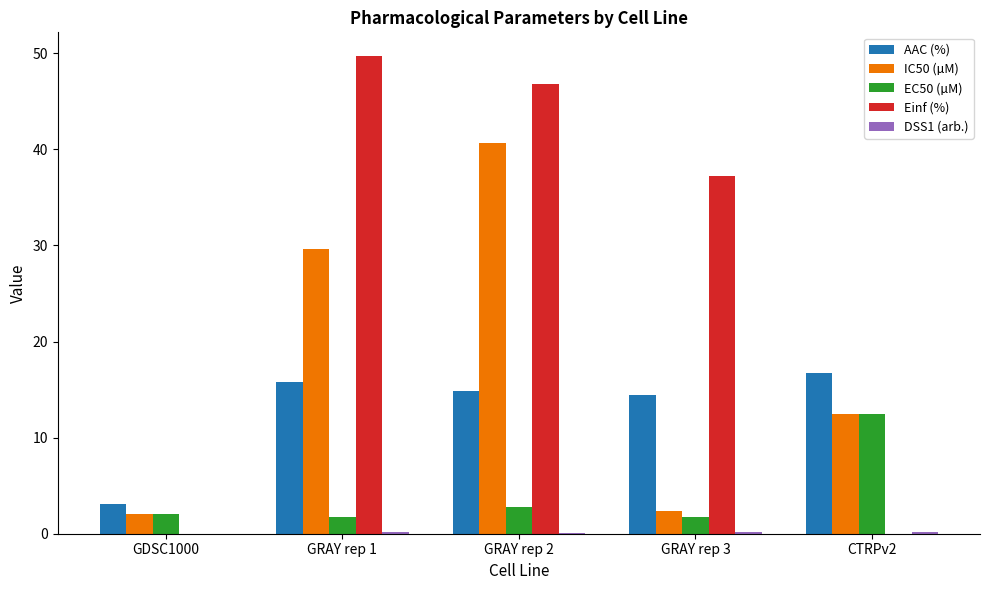

At which category is the sum across all series the highest?

GRAY rep 2